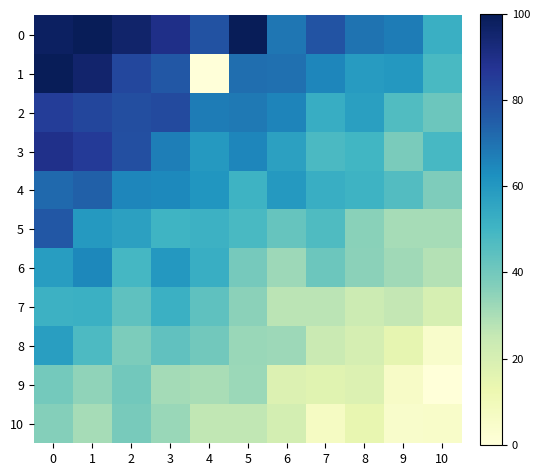

Which has a higher value, 5 or 4?

5